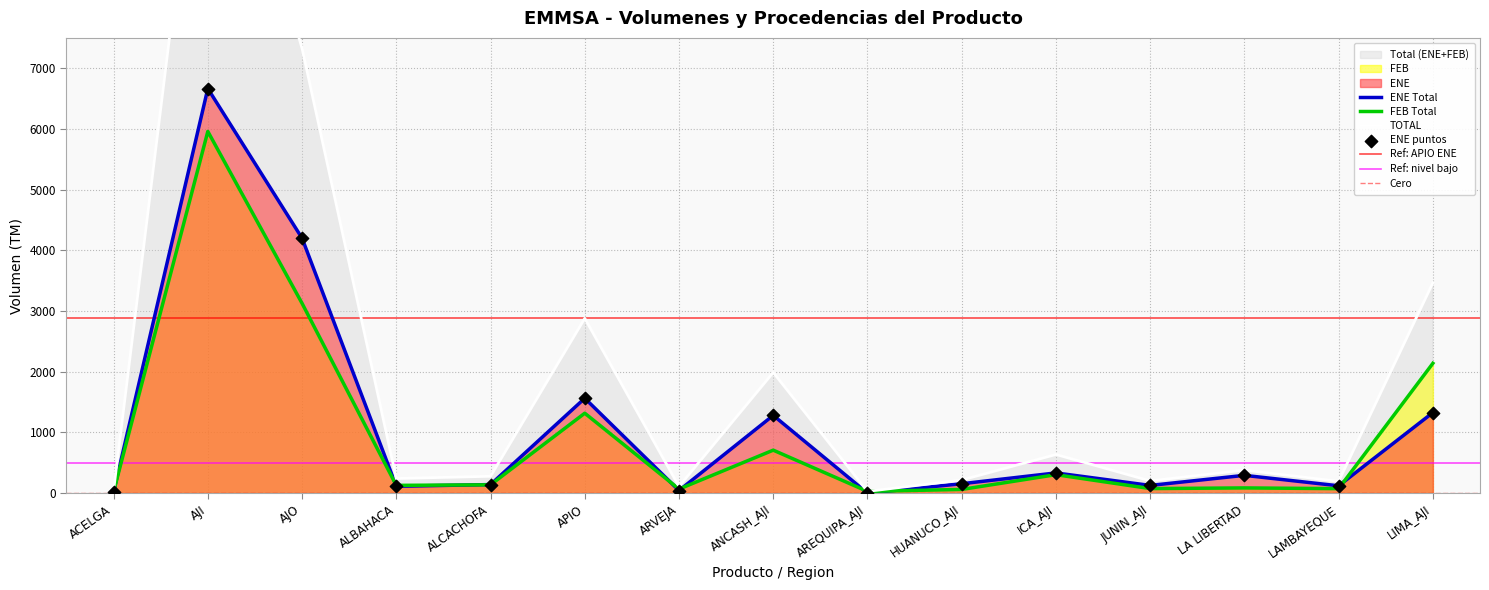

Is the value of FEB (Total per Product) at JUNIN_AJI greater than the value of ENE (Total per Product) at ALBAHACA?

No